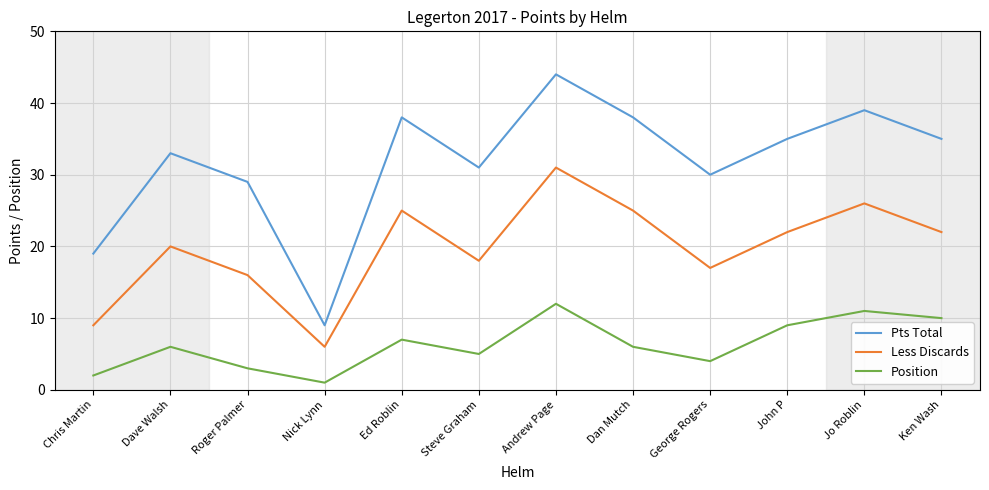

True or false: Position and Less Discards intersect in this chart.

False